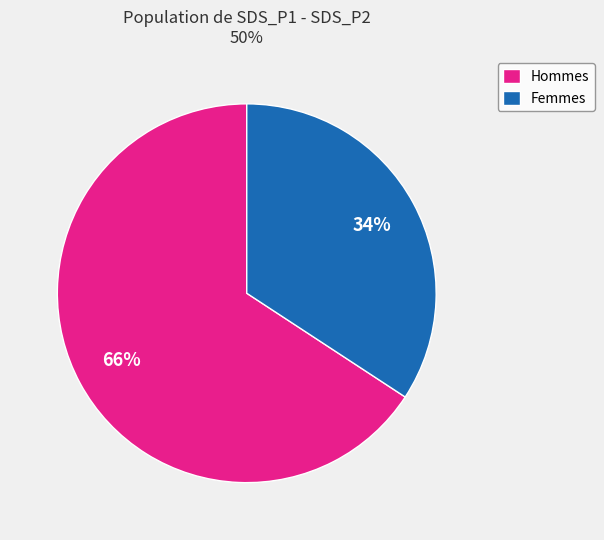

Rank the categories by value from highest to lowest.

Hommes, Femmes